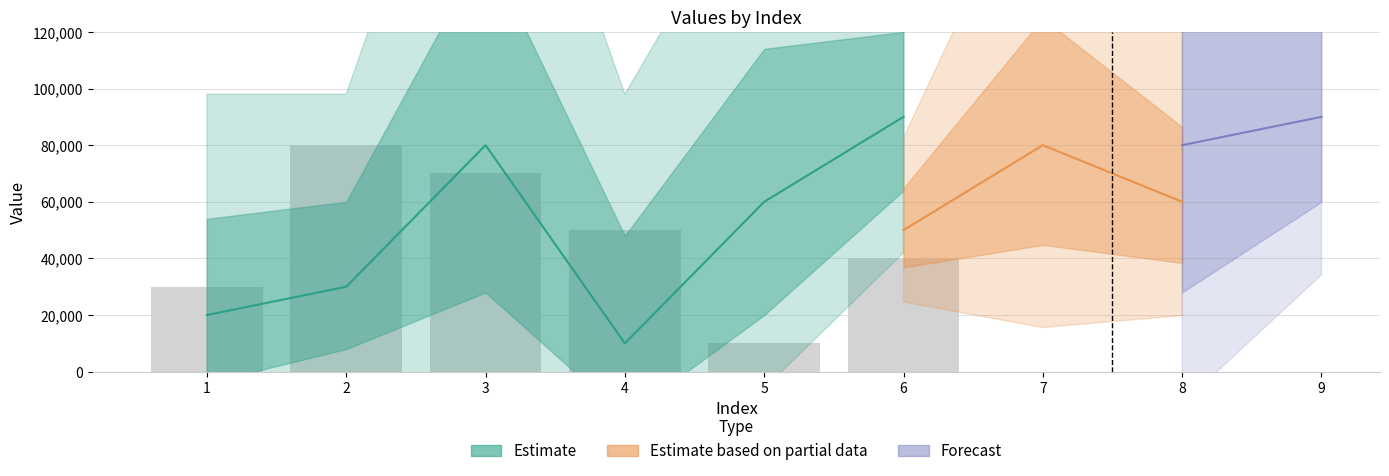

What is the difference between the maximum and minimum values?

70000